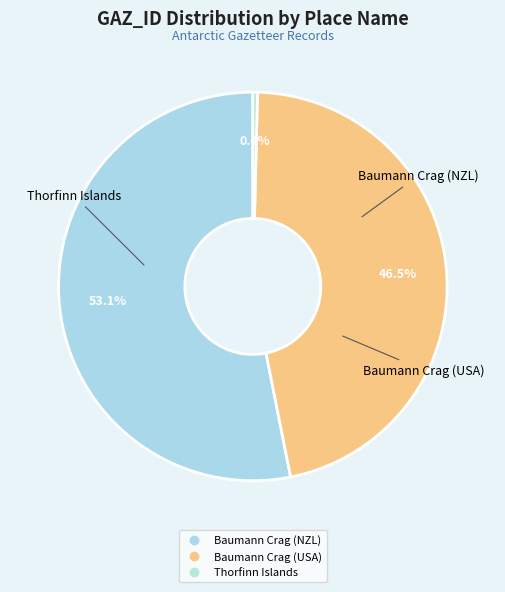

Count the number of slices in the pie.

3